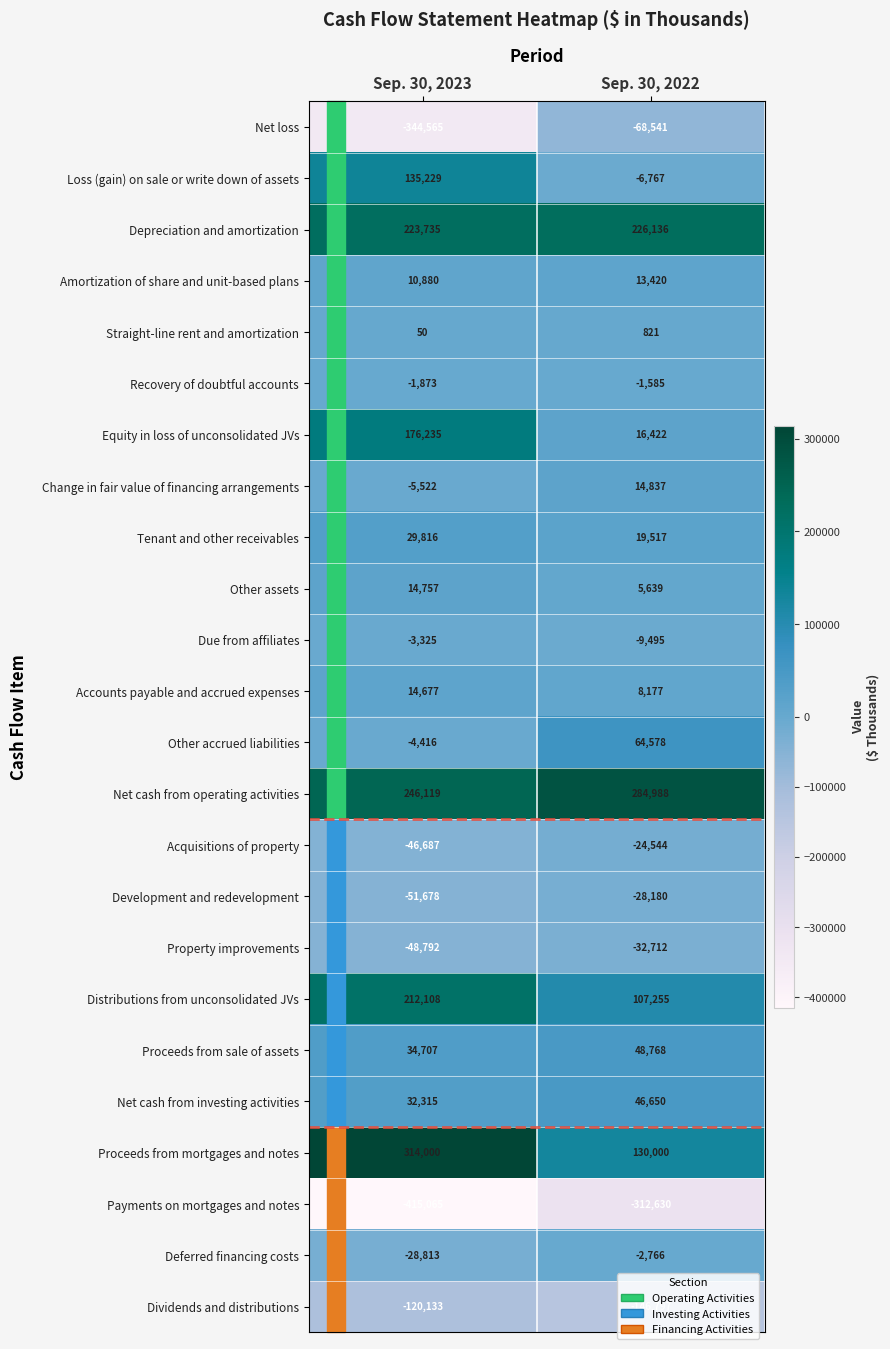

What is the spread (max minus min) of values at Sep. 30, 2023?

729065